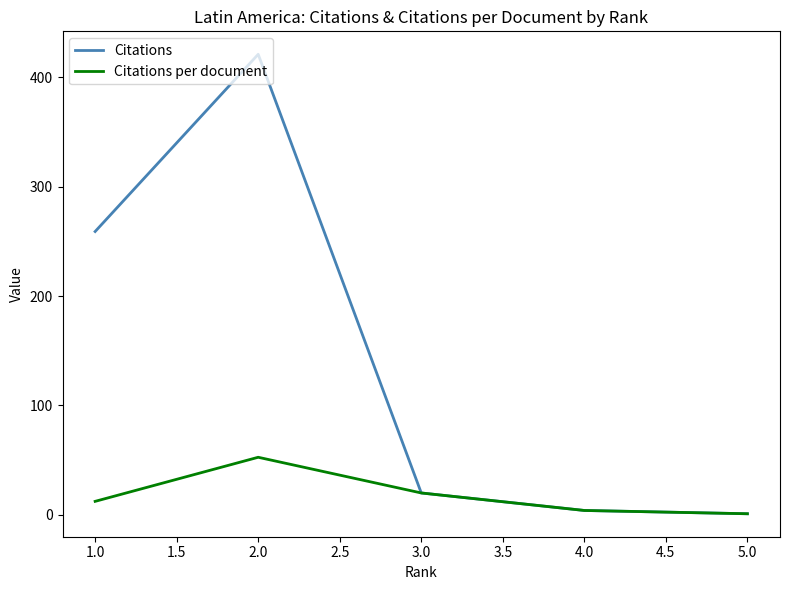

List the series in order of their overall mean, highest first.

Citations, Citations per document